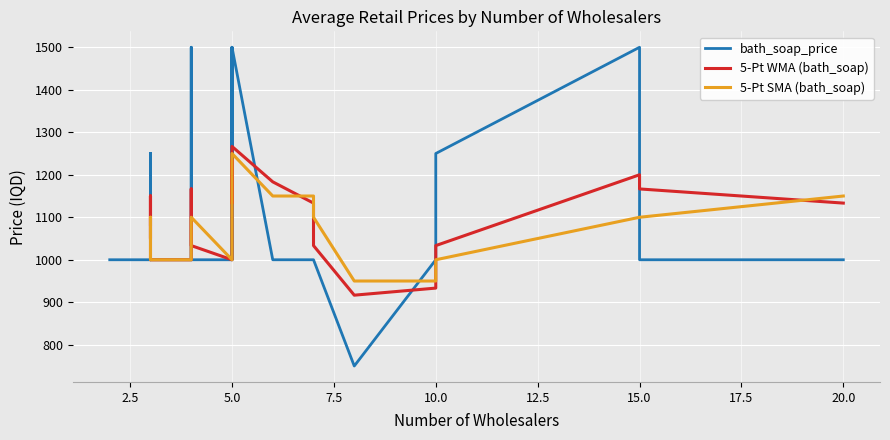

What are all the series names shown in the legend?

bath_soap_price, 5-Pt WMA (bath_soap), 5-Pt SMA (bath_soap)